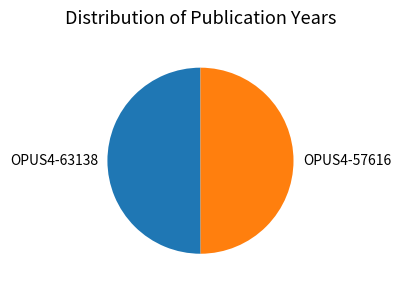

Is the sum of OPUS4-63138 and OPUS4-57616 greater than half?

Yes